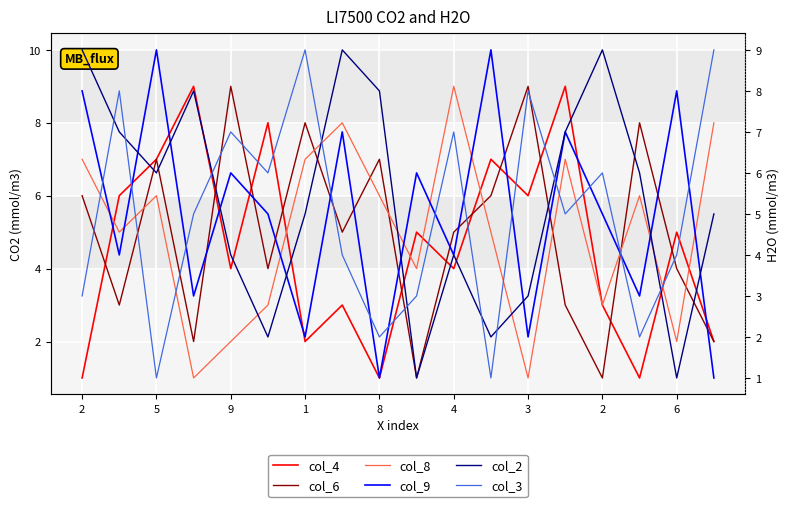

Which series has the largest total across all categories?

col_2